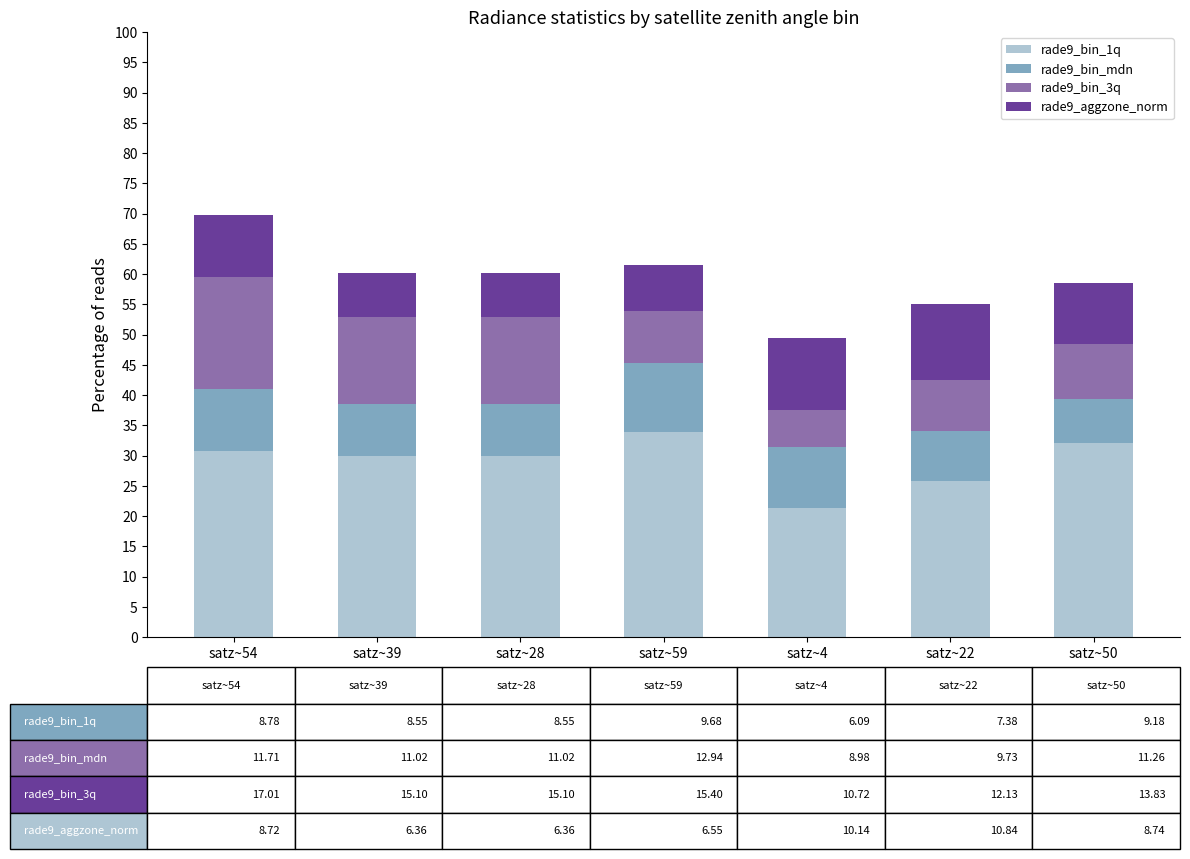

What is the highest value of the rade9_bin_1q series?

33.9